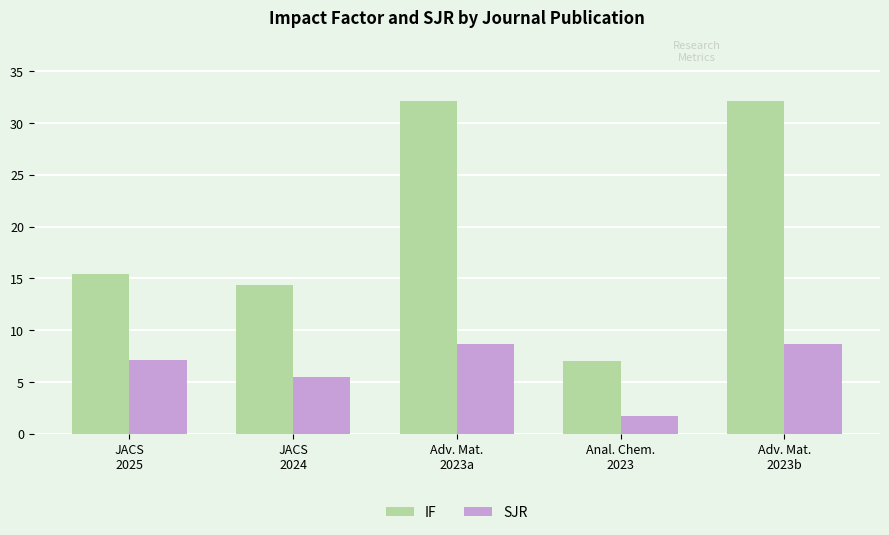

At which label does IF first exceed 15?

JACS
2025